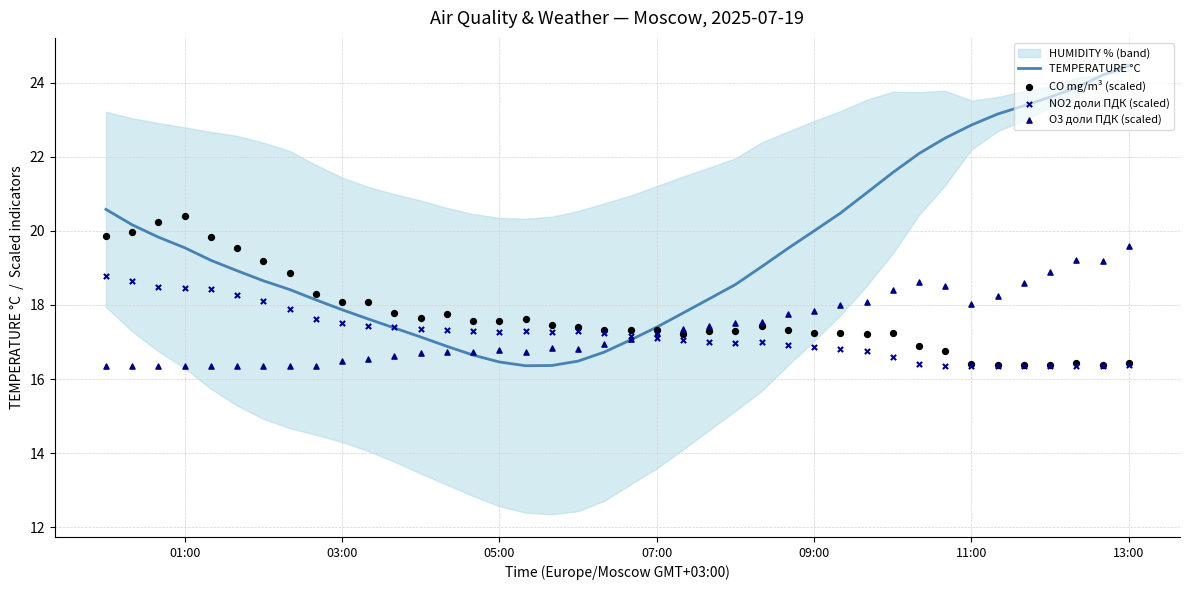

Which series reaches the maximum Y coordinate?

TEMPERATURE °C